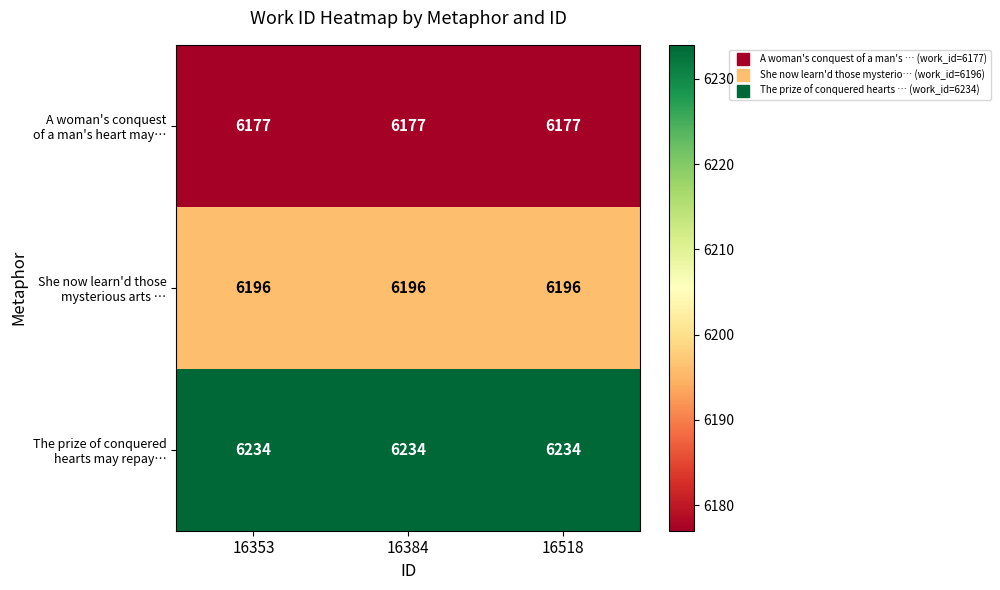

What is the total value across all series at 16518?

18607